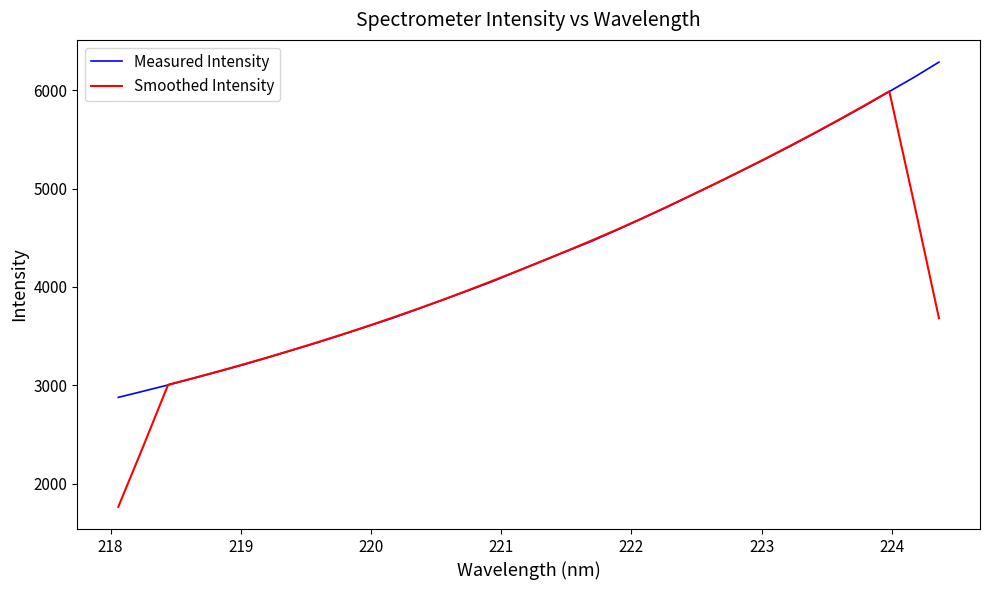

Which series has the widest spread of values?

Smoothed Intensity